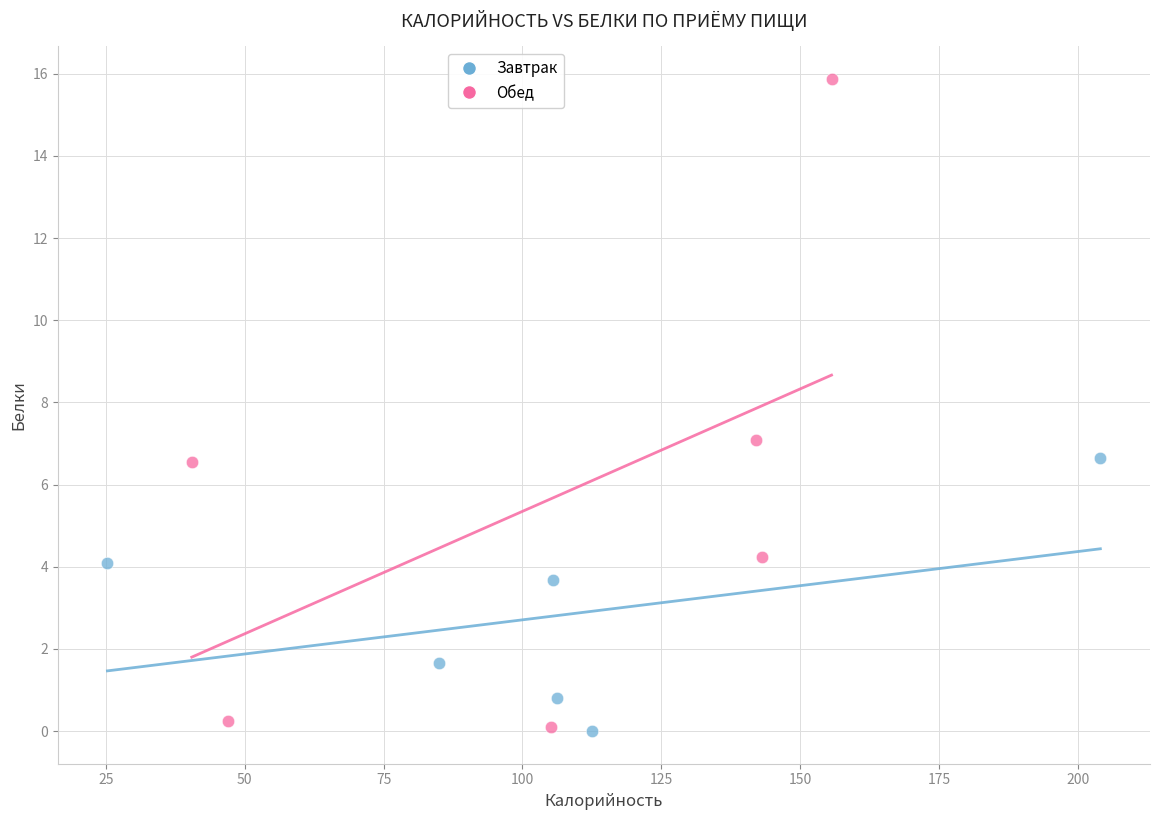

Which series contains the highest Y value?

Обед